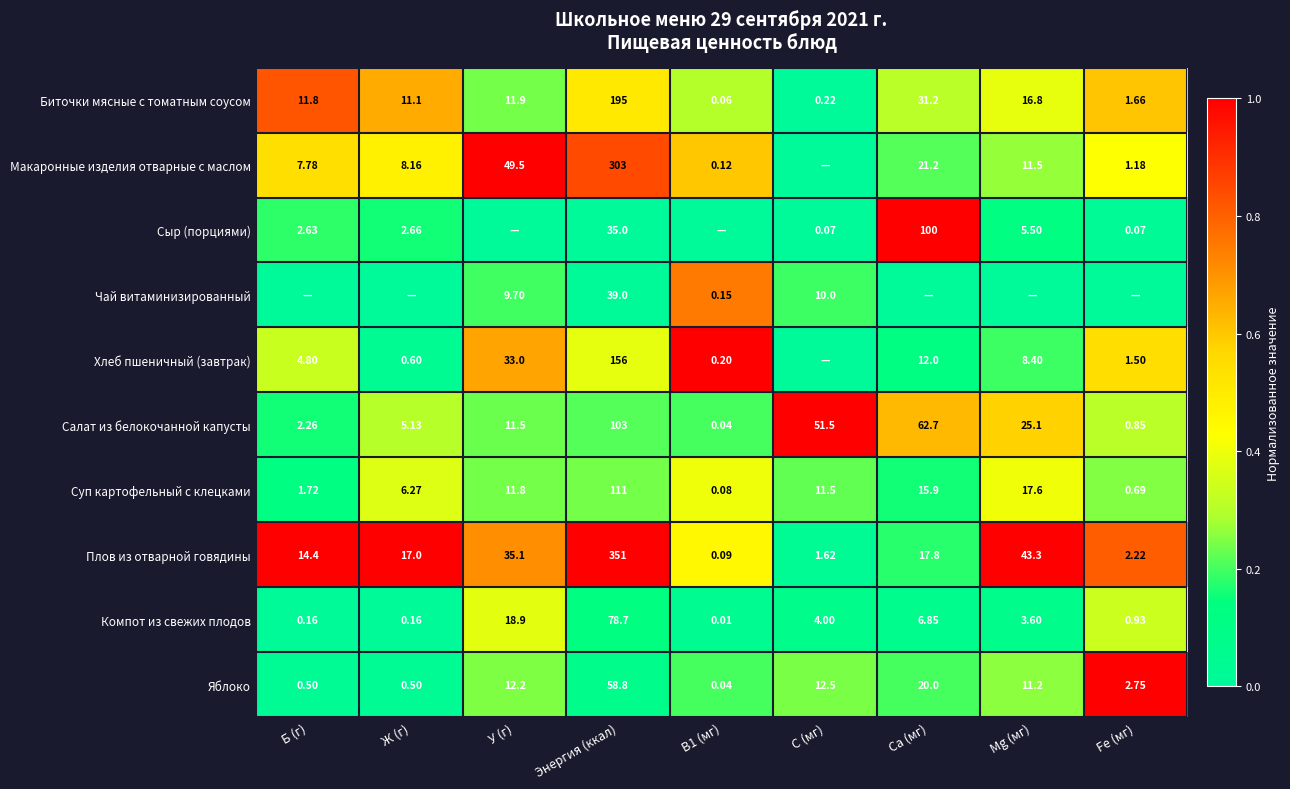

Which category has the highest value in the Плов из отварной говядины series?

Энергия (ккал)